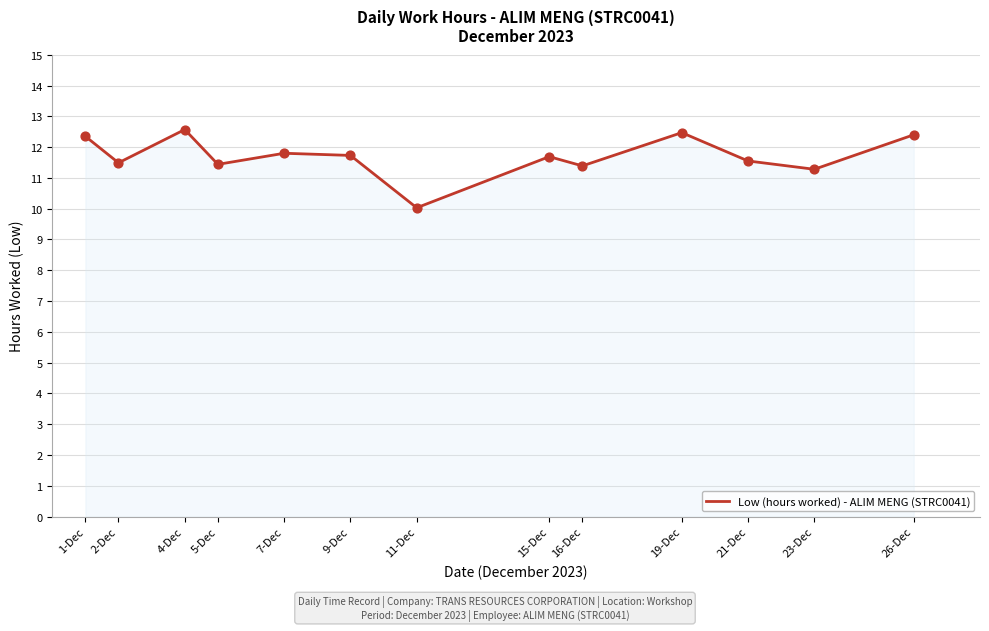

Approximately how many times larger is the value at 26-Dec compared to 11-Dec?

1.2